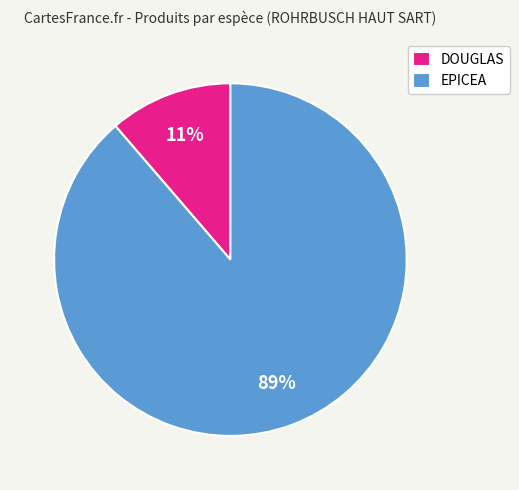

Is there a majority slice in this chart?

Yes